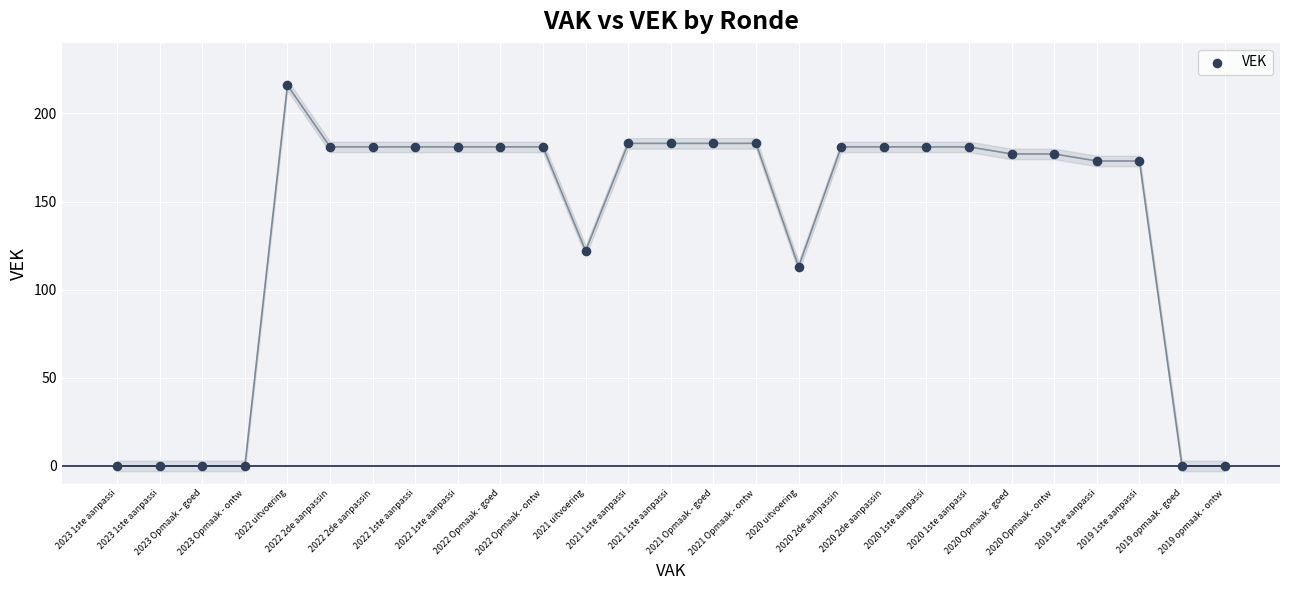

What is the range of Y values (max minus min)?

216